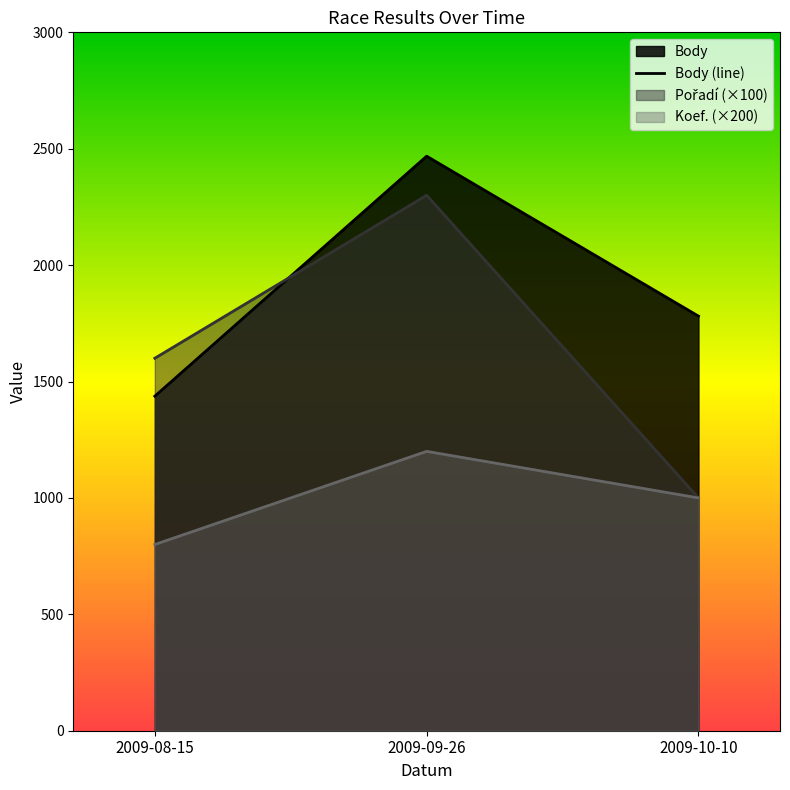

The value at 2009-09-26 is 2468. True or false?

True